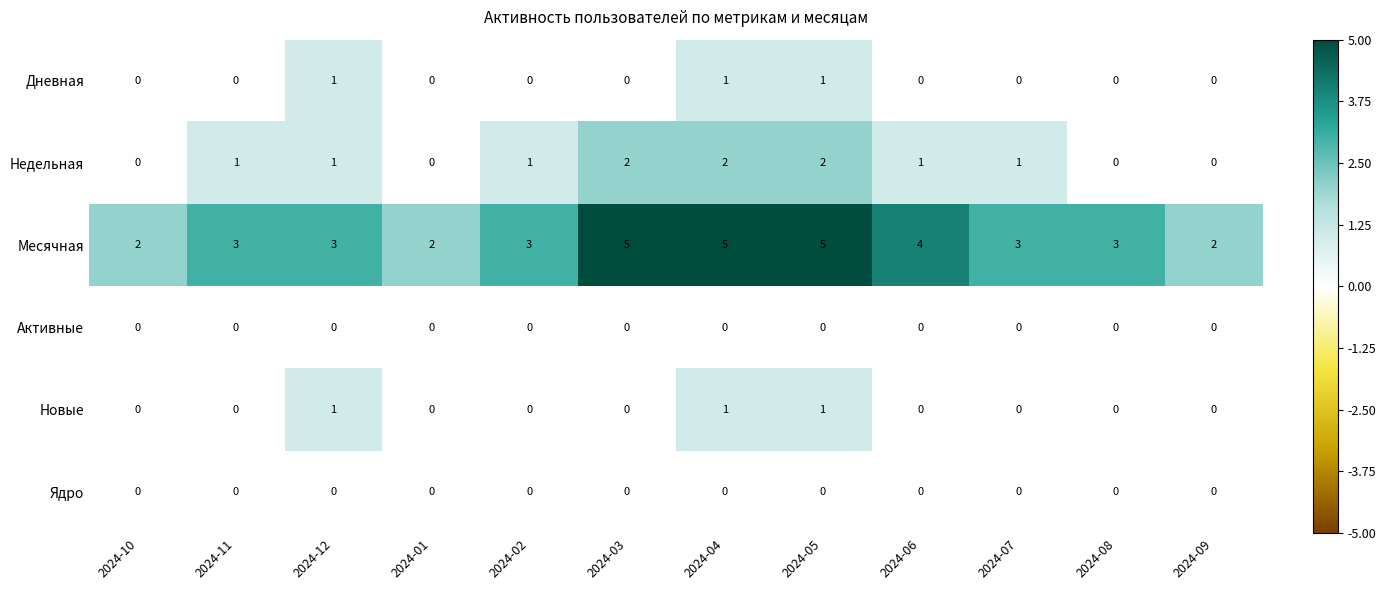

How many Дневная values are between 0 and 1?

12